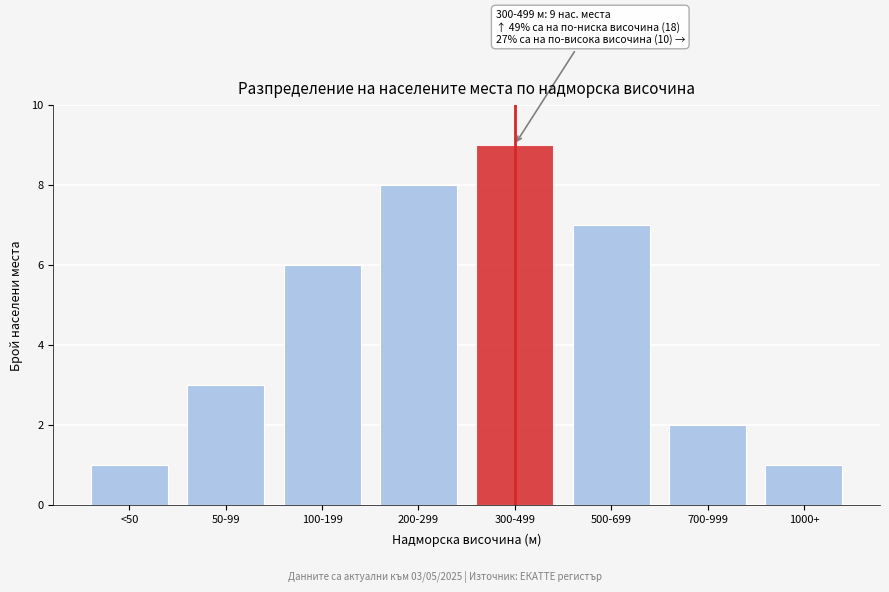

Reading left to right, what are all the values shown in this chart?

1	3	6	8	9	7	2	1